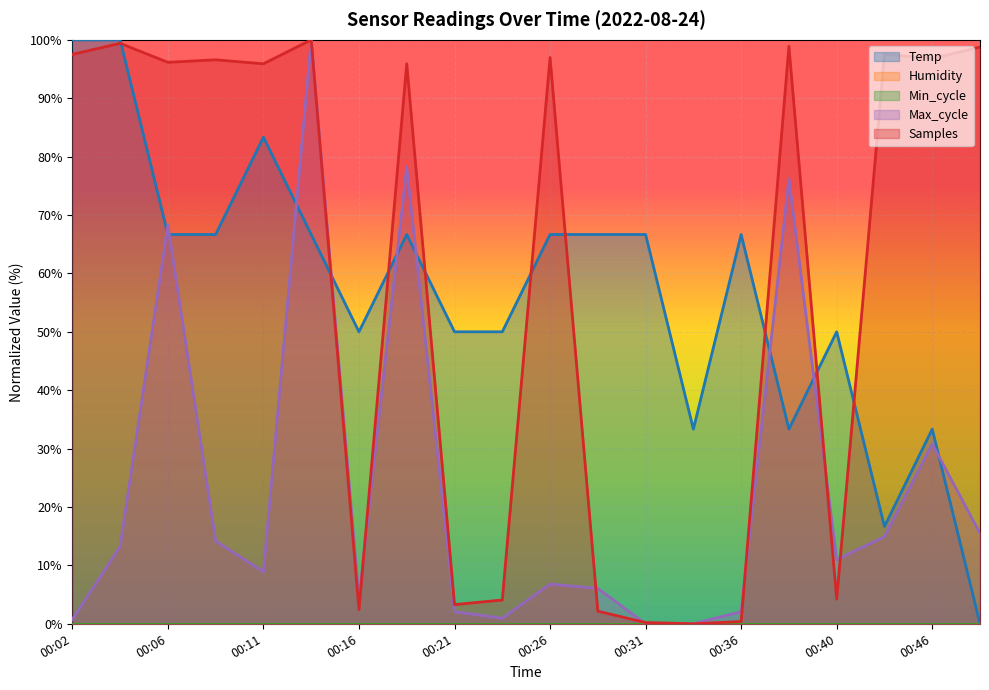

Reading right to left, list all the values displayed in this chart.

Temp: 00:48=0.0	00:46=33.3	00:43=16.7	00:40=50.0	00:38=33.3	00:36=66.7	00:33=33.3	00:31=66.7	00:28=66.7	00:26=66.7	00:23=50.0	00:21=50.0	00:19=66.7	00:16=50.0	00:14=66.7	00:11=83.3	00:09=66.7	00:06=66.7	00:04=100.0	00:02=100.0
Max_cycle: 00:48=15.5	00:46=30.8	00:43=14.9	00:40=11.0	00:38=76.2	00:36=2.1	00:33=0.0	00:31=0.0	00:28=6.0	00:26=6.8	00:23=0.9	00:21=2.1	00:19=78.3	00:16=4.3	00:14=100.0	00:11=8.9	00:09=14.2	00:06=68.2	00:04=13.2	00:02=0.8
Samples: 00:48=98.8	00:46=96.8	00:43=97.5	00:40=4.2	00:38=98.9	00:36=0.4	00:33=0.0	00:31=0.2	00:28=2.2	00:26=97.0	00:23=4.1	00:21=3.3	00:19=95.9	00:16=2.4	00:14=100.0	00:11=95.9	00:09=96.6	00:06=96.2	00:04=99.4	00:02=97.5